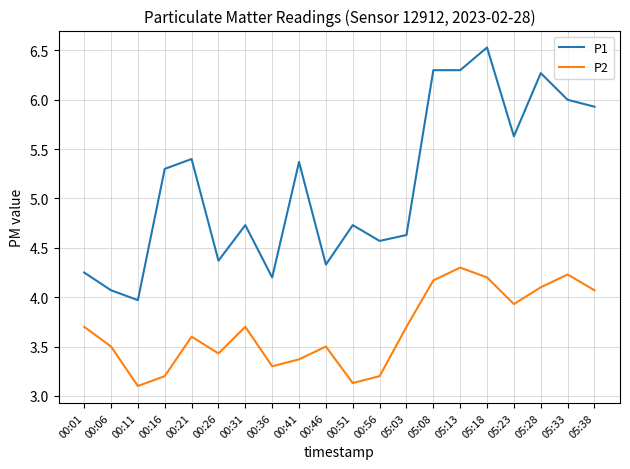

True or false: P1 and P2 cross at least once.

False